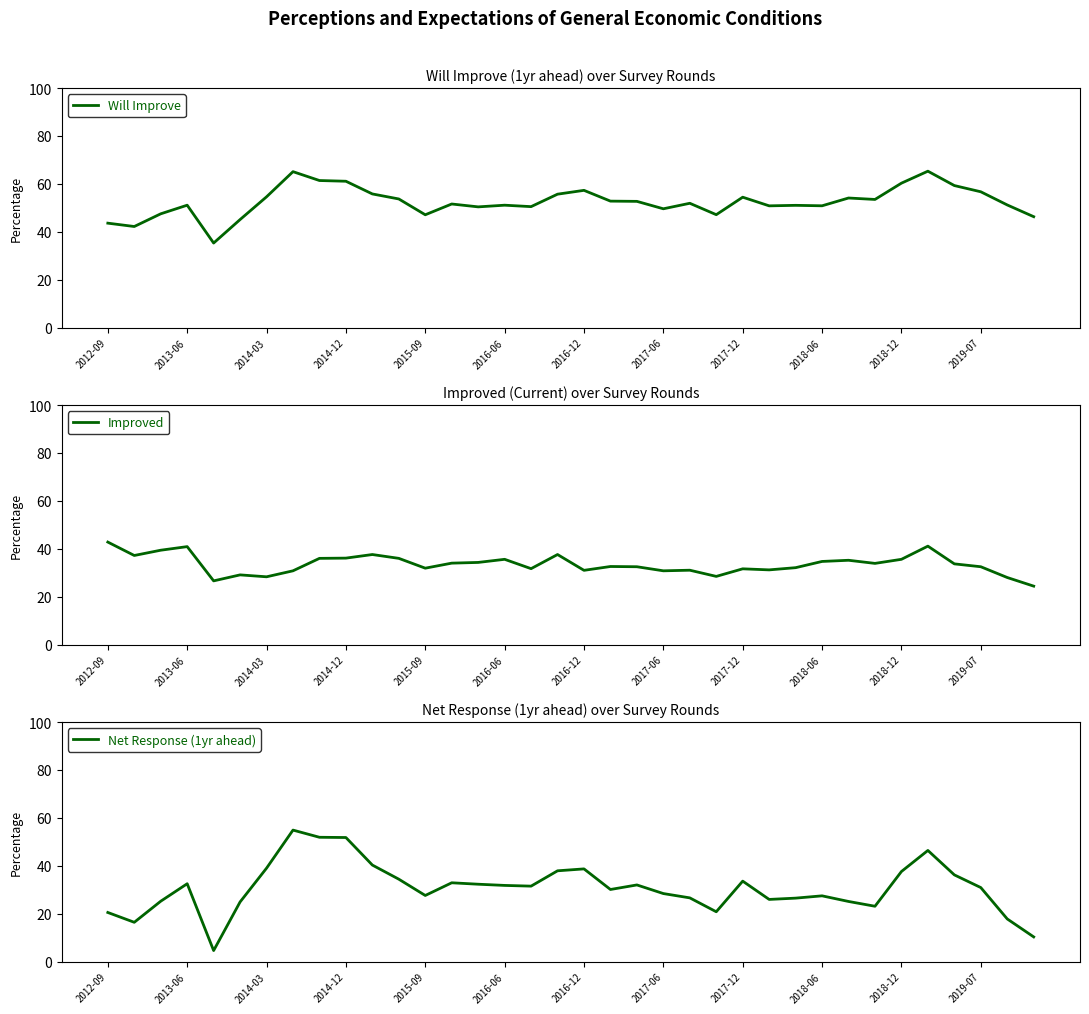

What are all the series names shown in the legend?

Will Improve, Improved, Net Response (1yr ahead)